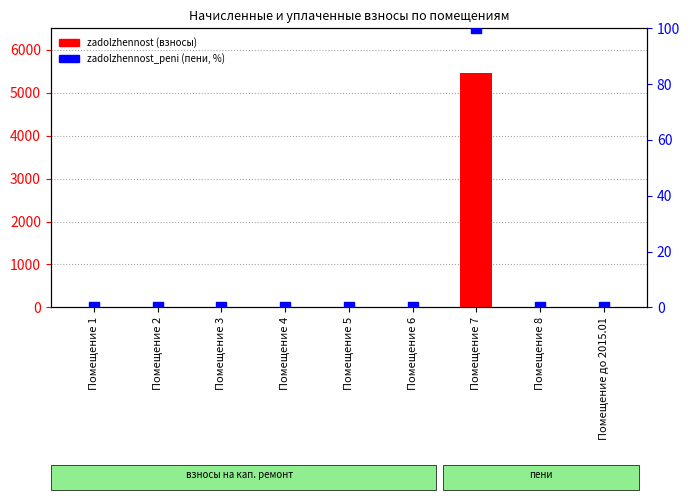

At how many categories does at least one series exceed 877?

1